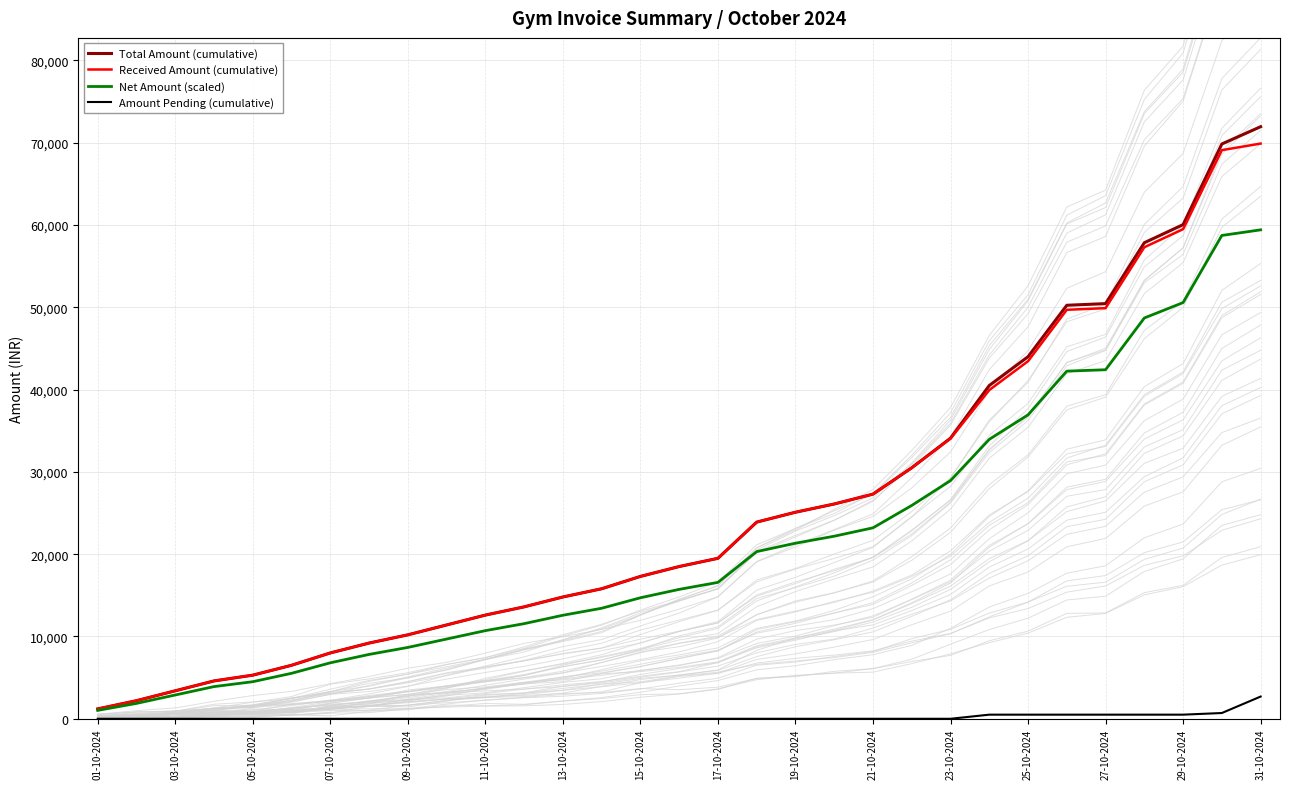

True or false: Received Amount (cumulative) and Amount Pending (cumulative) intersect in this chart.

False